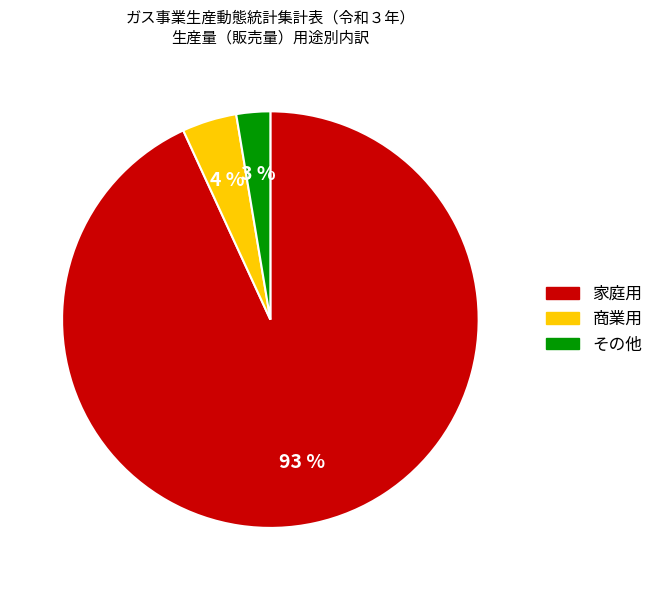

Which category has the biggest portion of the pie?

家庭用